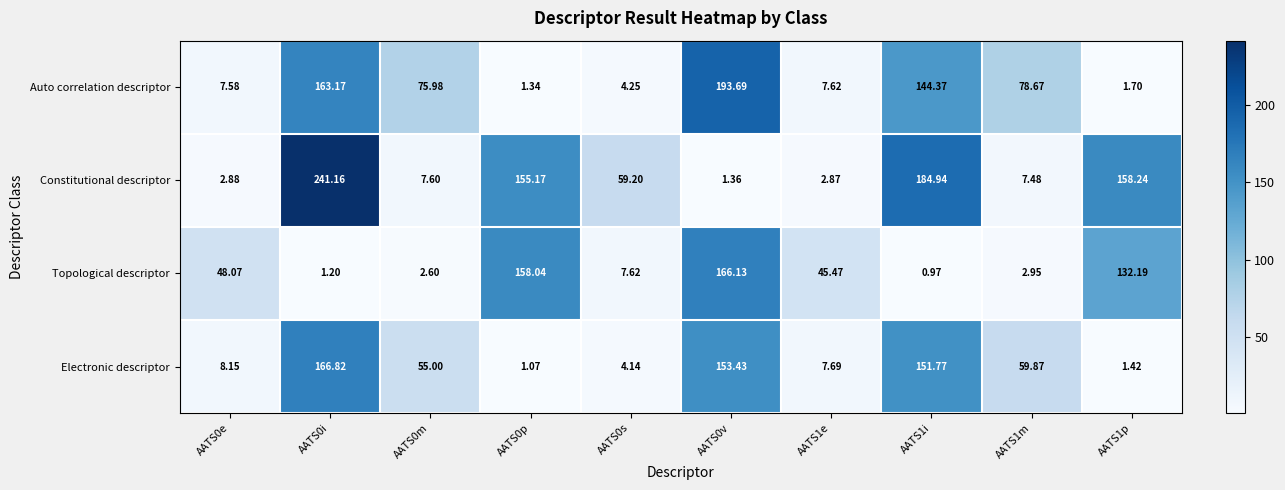

Which series has the largest total across all categories?

Constitutional descriptor